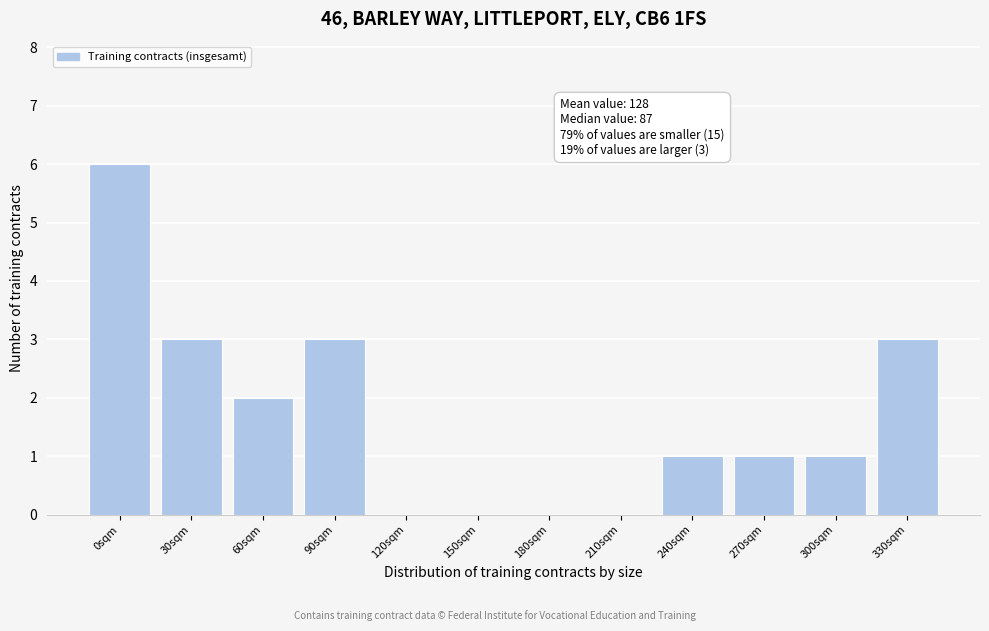

Is it true that the value at 240sqm is 2?

False